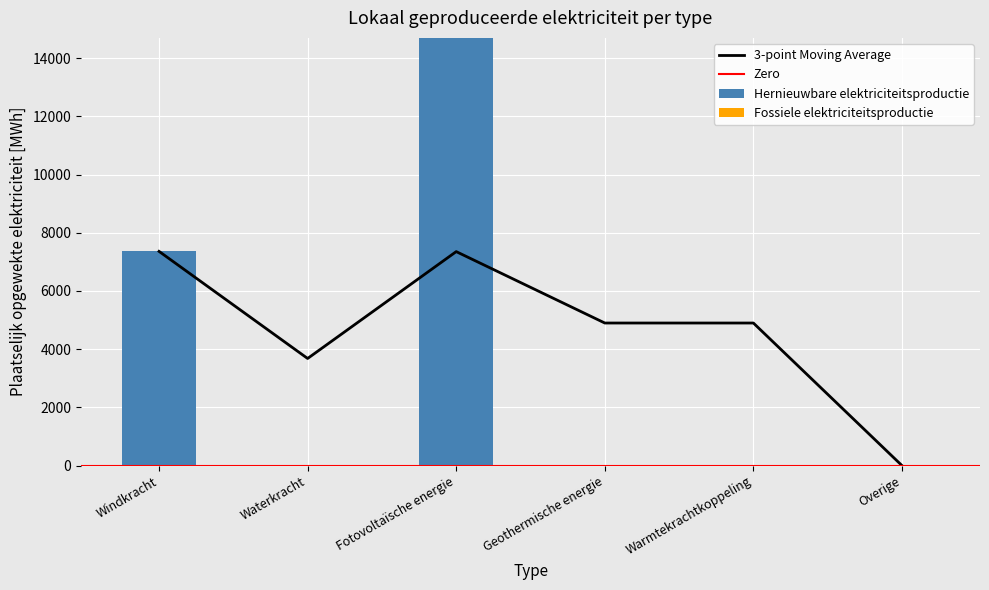

What is the difference between the maximum and second lowest values?

14695.2